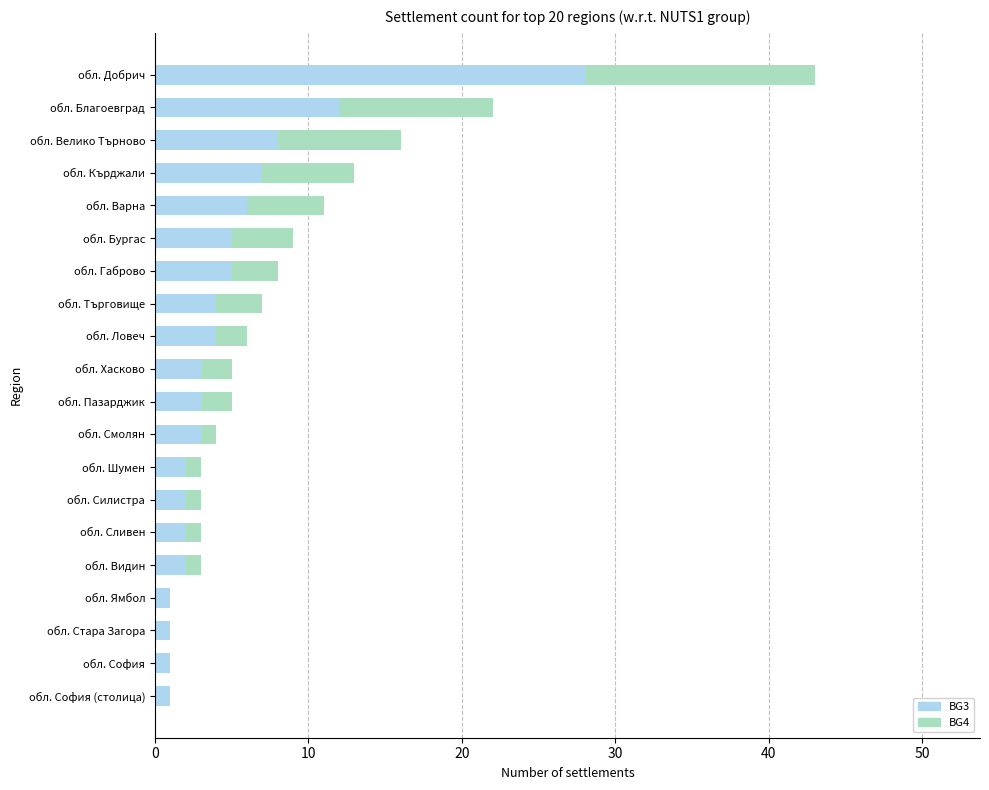

The value of BG3 at обл. Велико Търново is 8. True or false?

True